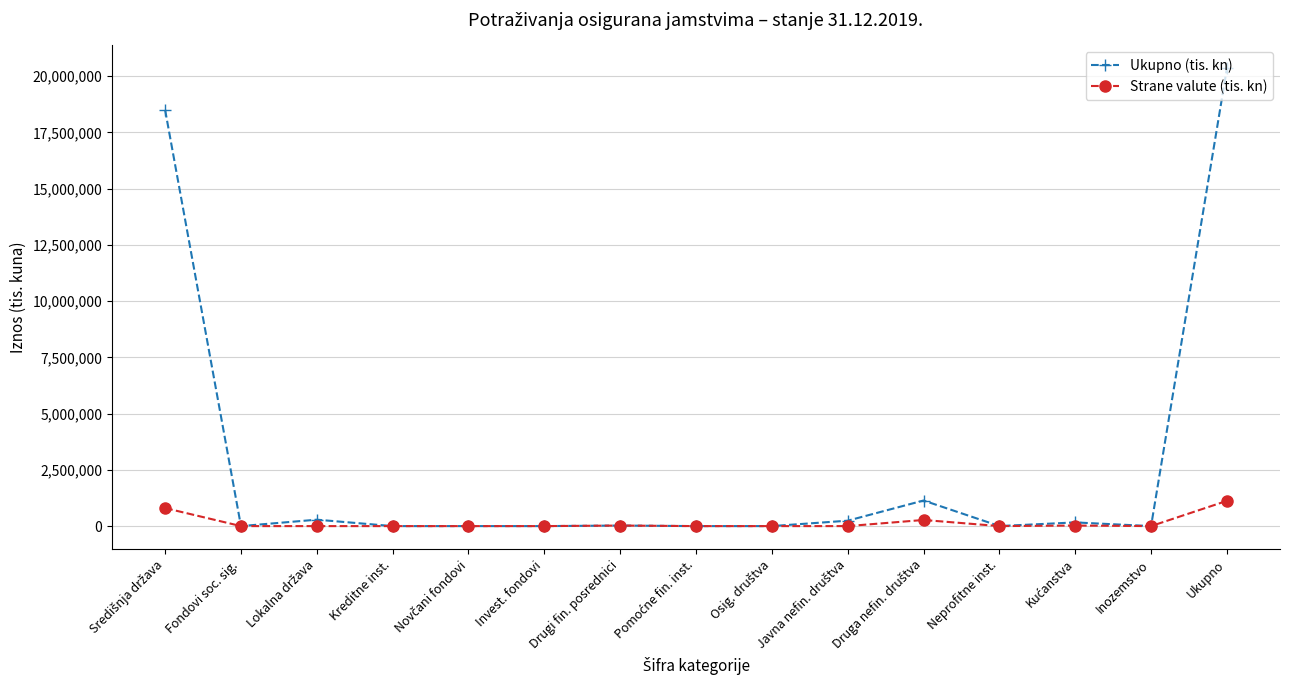

What is the maximum value for Ukupno (tis. kn)?

20349767